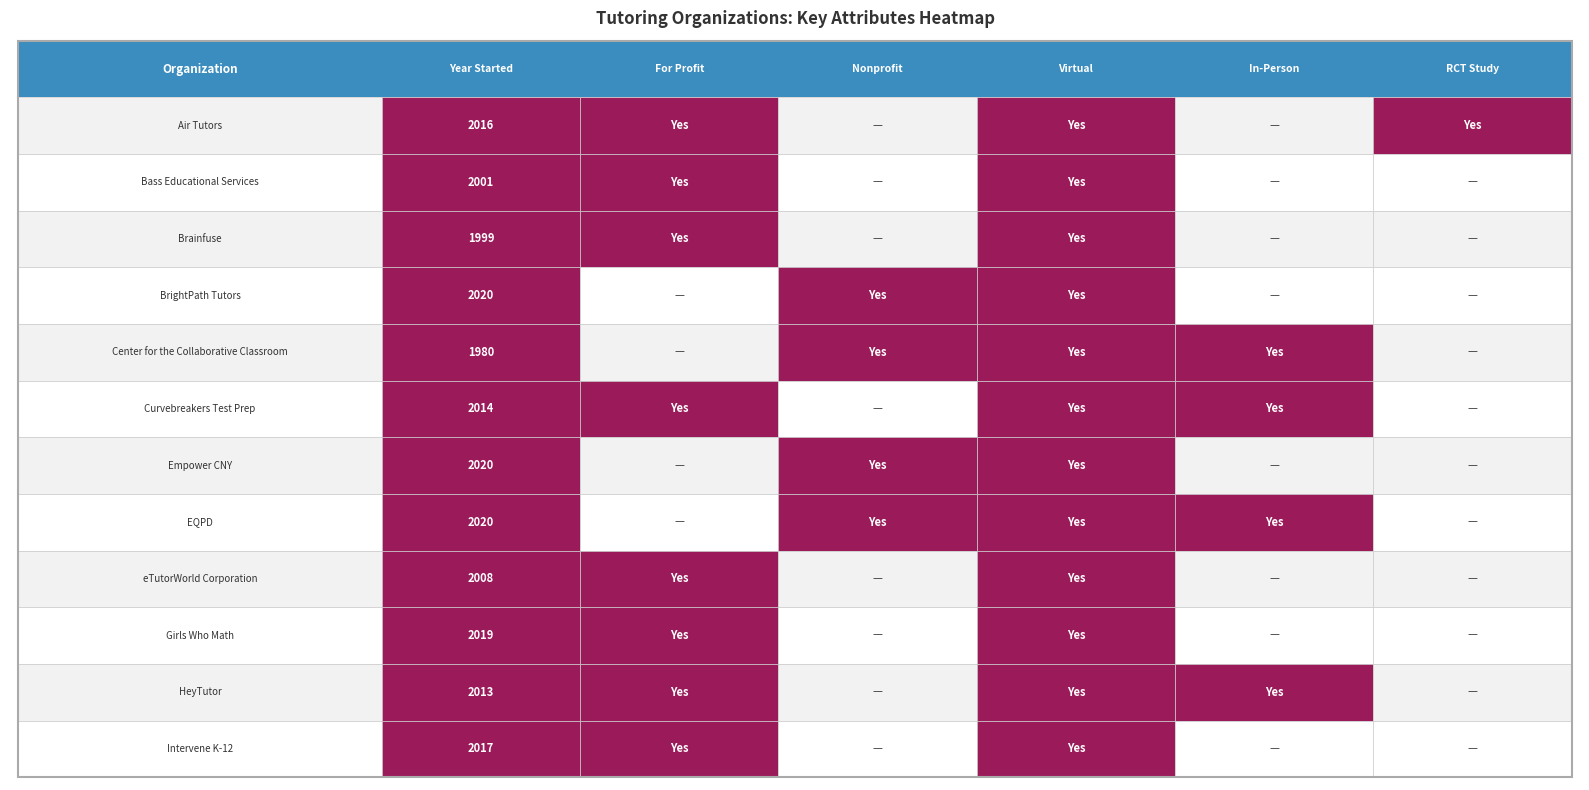

Which has a higher value, Air Tutors or Brainfuse?

Air Tutors